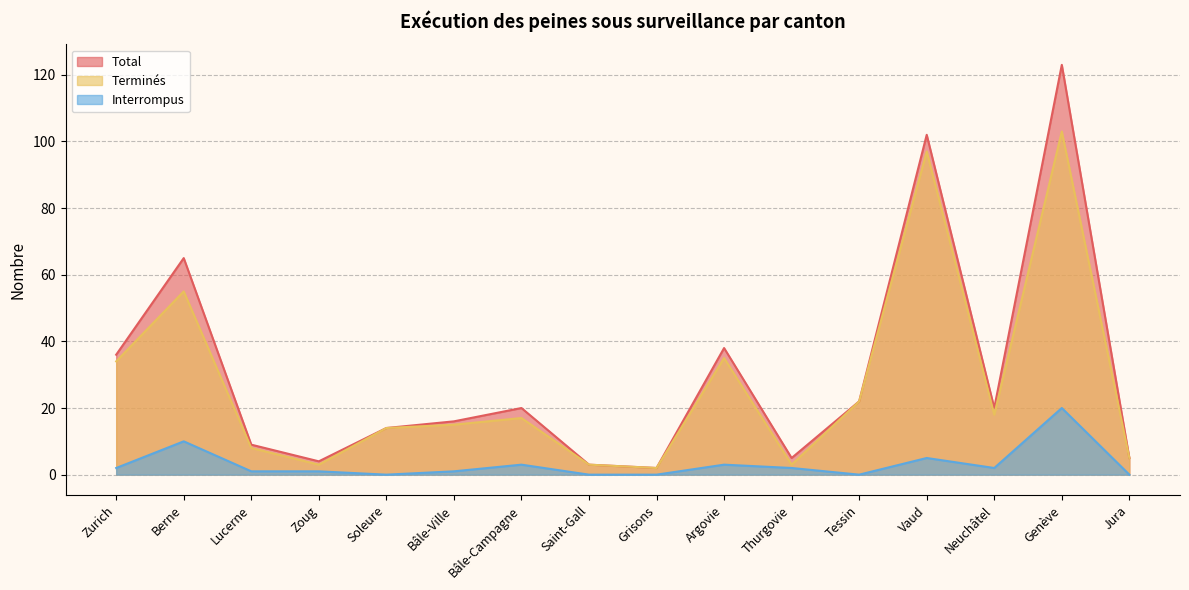

Rank the series by their maximum value, from highest to lowest.

Total, Terminés, Interrompus